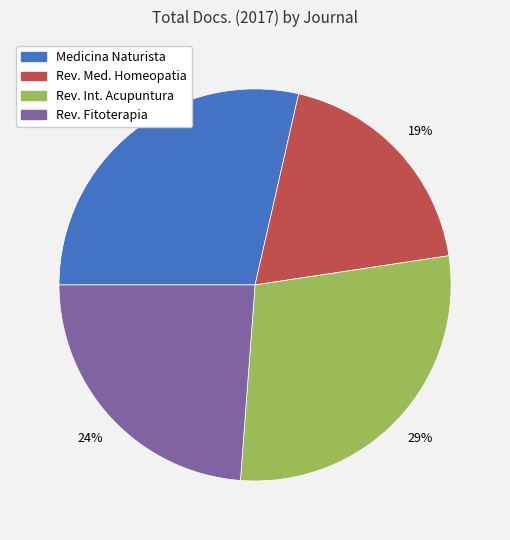

To the nearest percent, what is the difference between the largest and smallest slice percentages?

10%